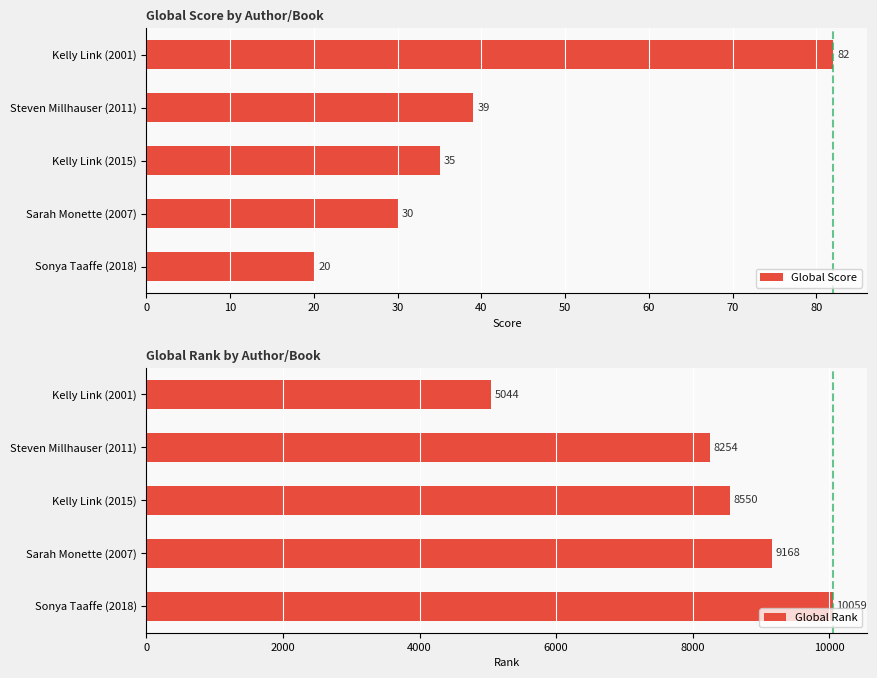

The Global Rank series shows 6189 at Sonya Taaffe (2018). True or false?

False